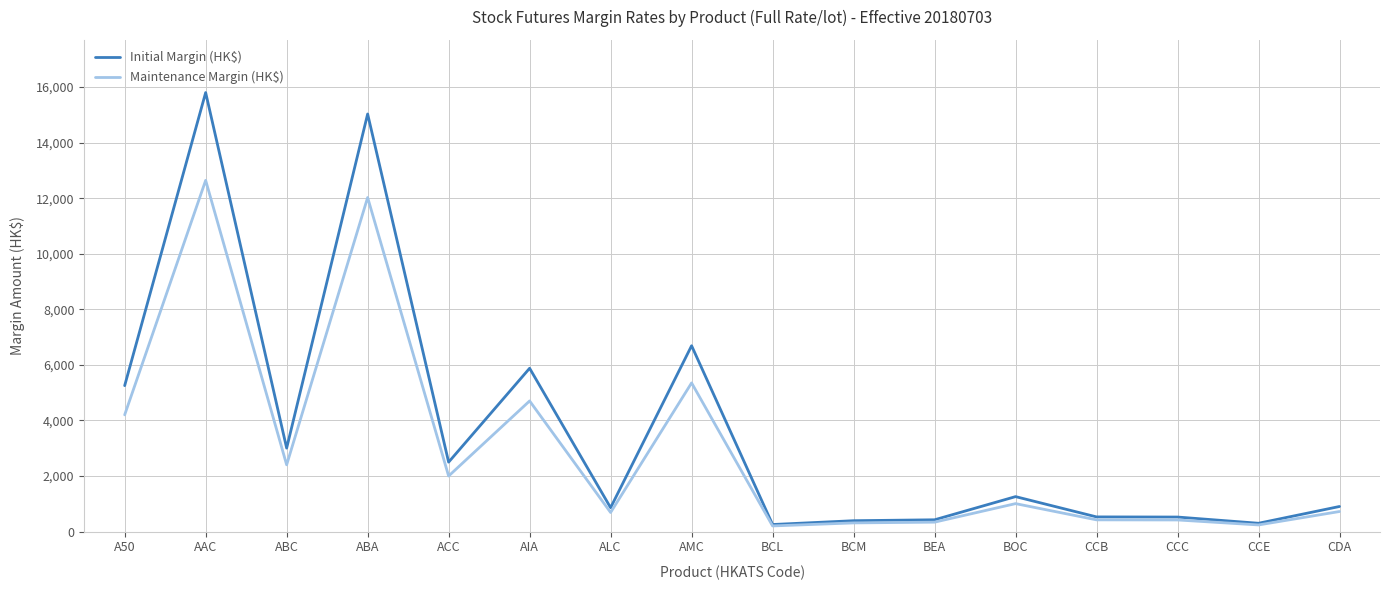

At which category is the sum across all series the highest?

AAC